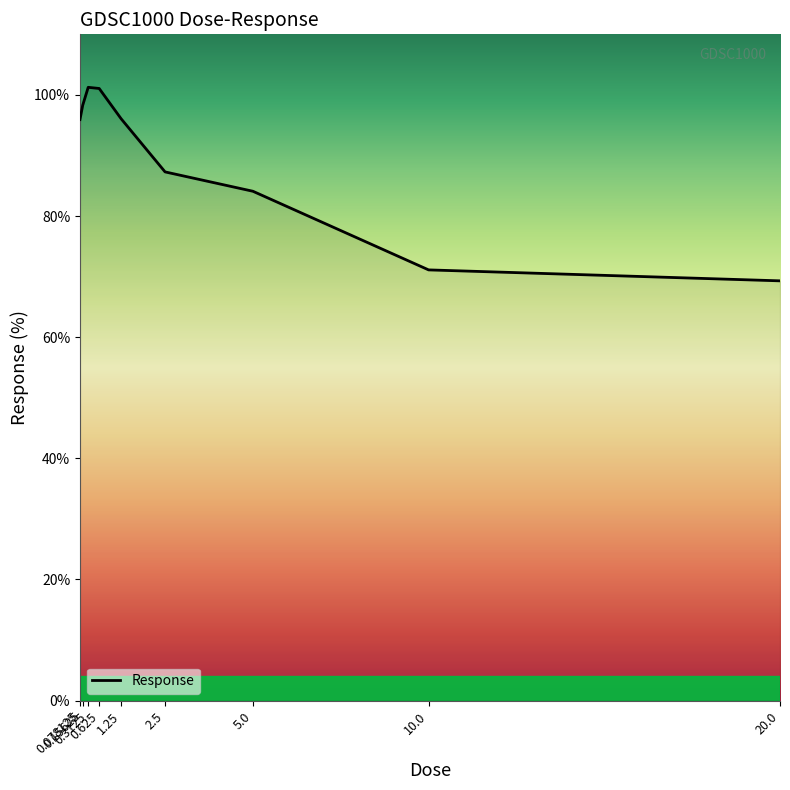

Which has a higher value, 0.625 or 2.5?

0.625